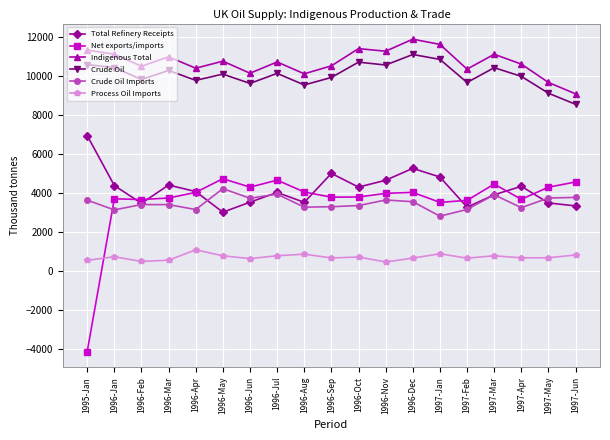

List the series in order of their peak value, lowest first.

Process Oil Imports, Crude Oil Imports, Net exports/imports, Total Refinery Receipts, Crude Oil, Indigenous Total